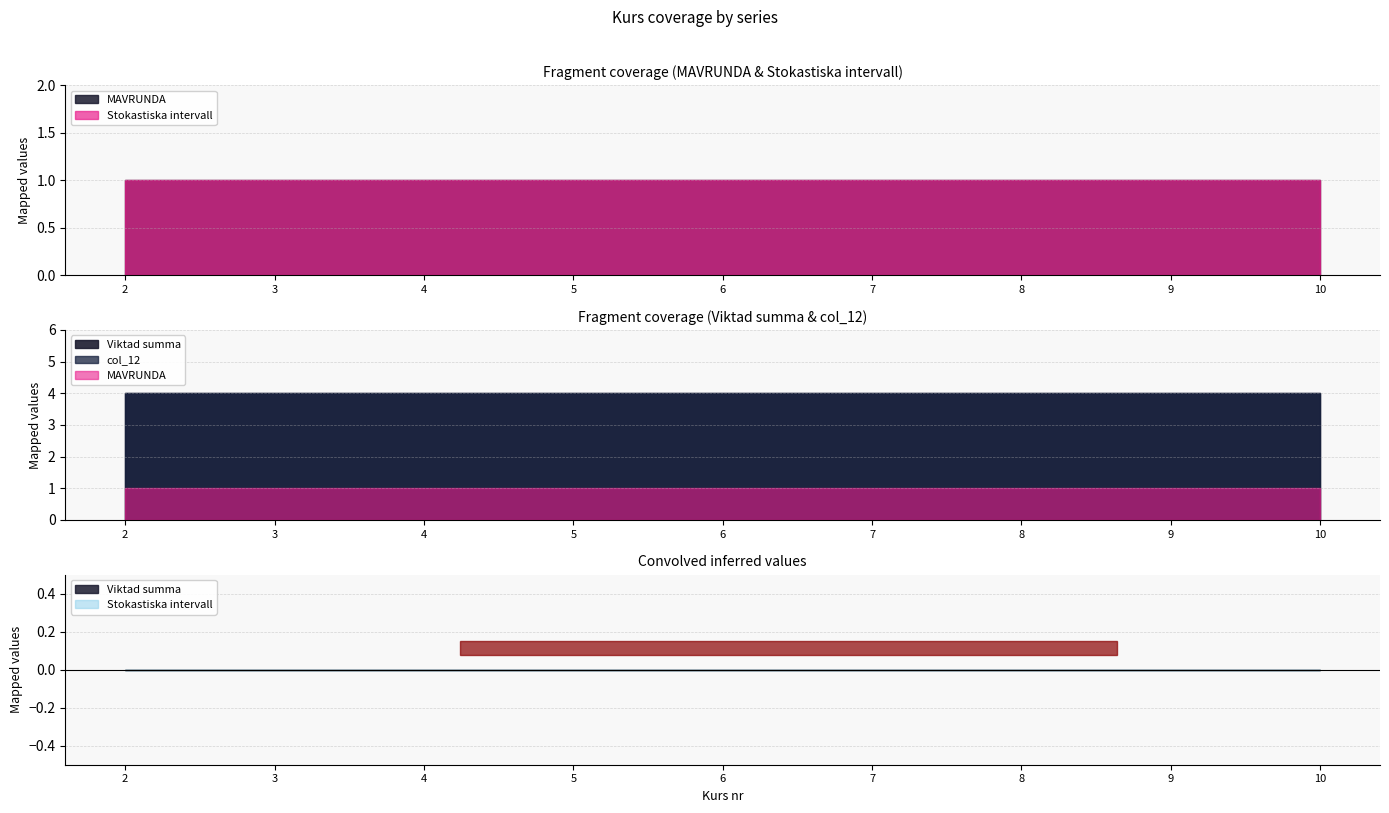

Which category has the highest value in the col_12 series?

2